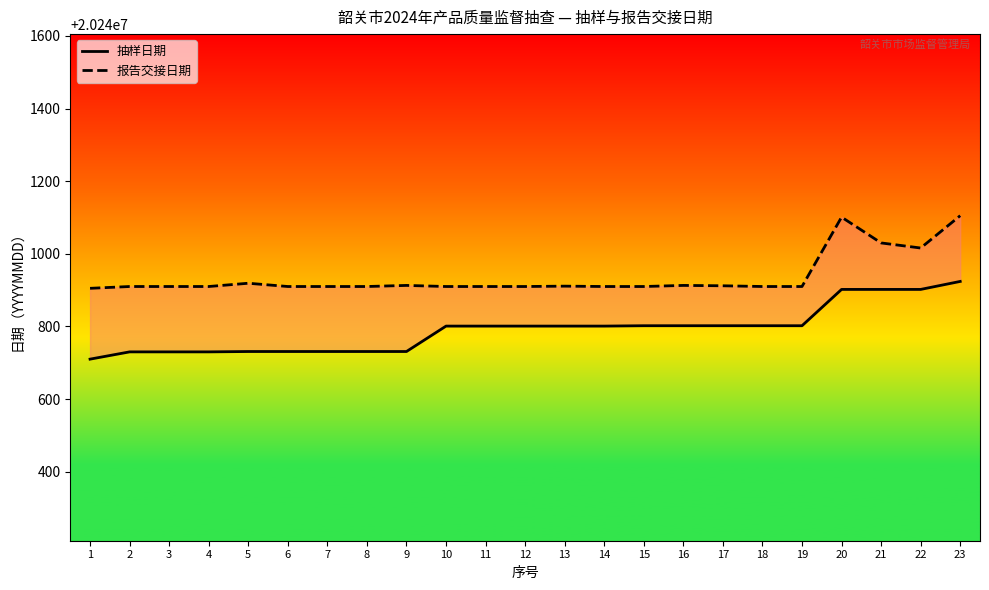

True or false: 抽样日期 and 报告交接日期 intersect in this chart.

False